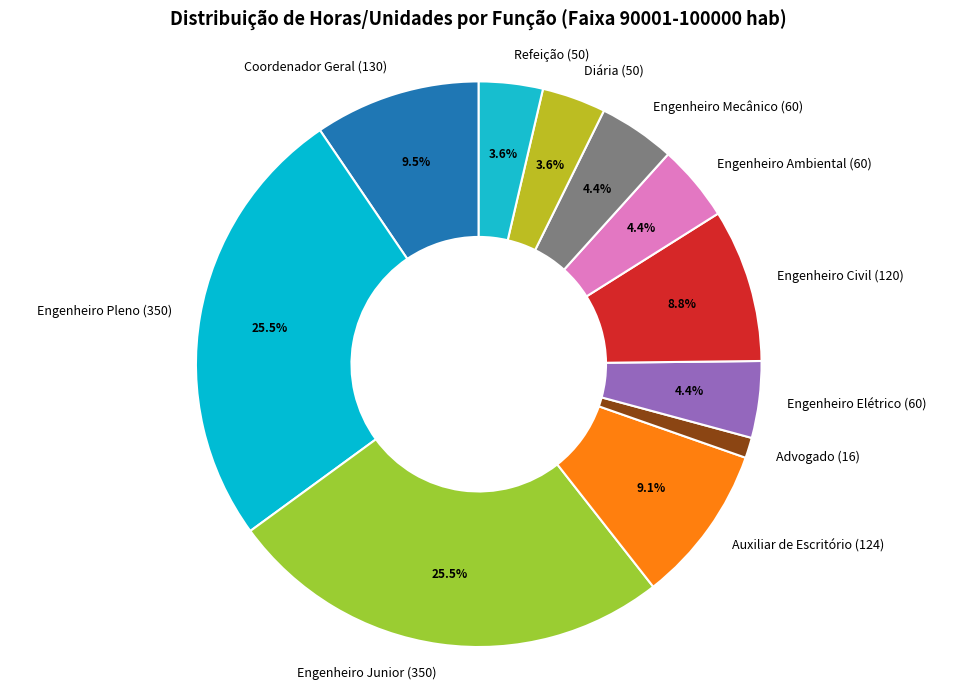

What portion of the pie excludes Engenheiro Pleno (350)?

74.5%